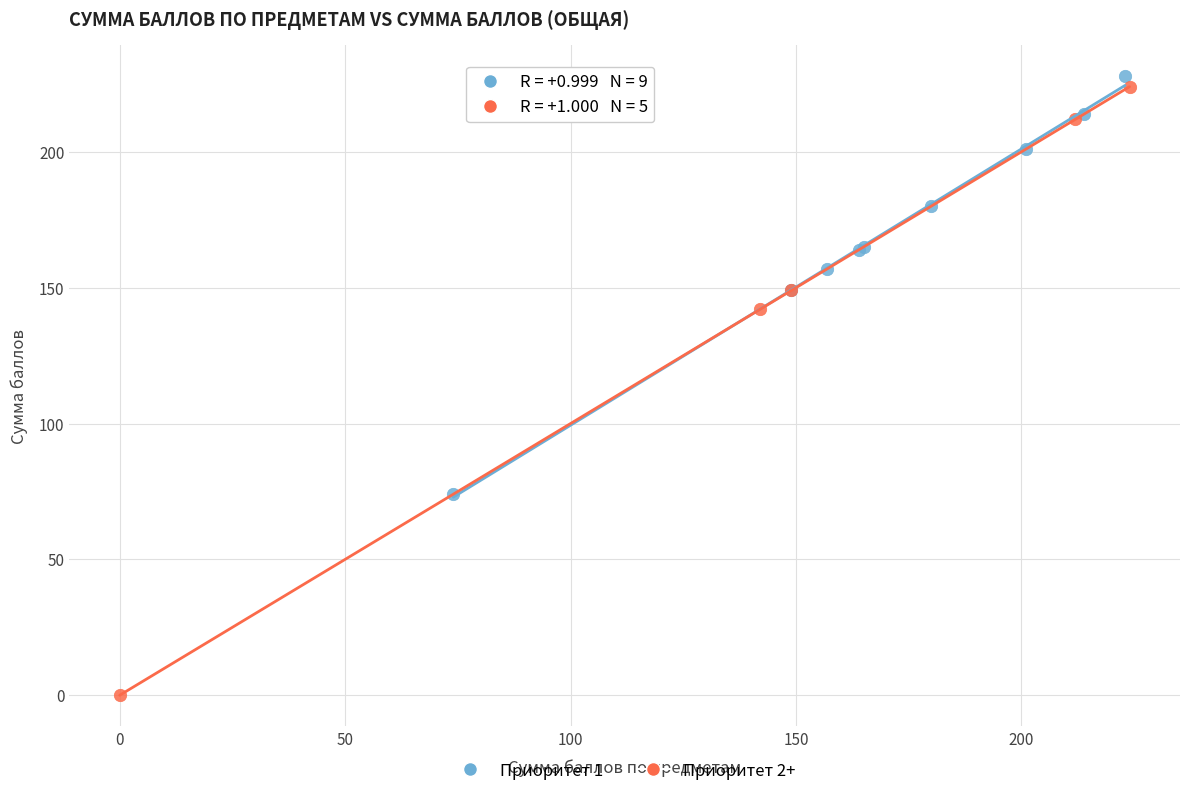

Which series has the largest Y range (max minus min)?

Приоритет 2+